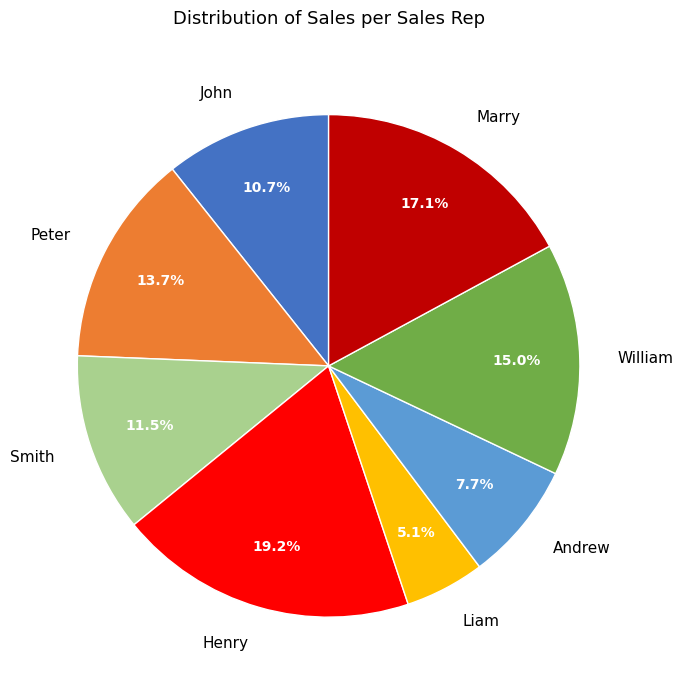

To the nearest percent, what is the combined percentage of Marry and Liam?

22%